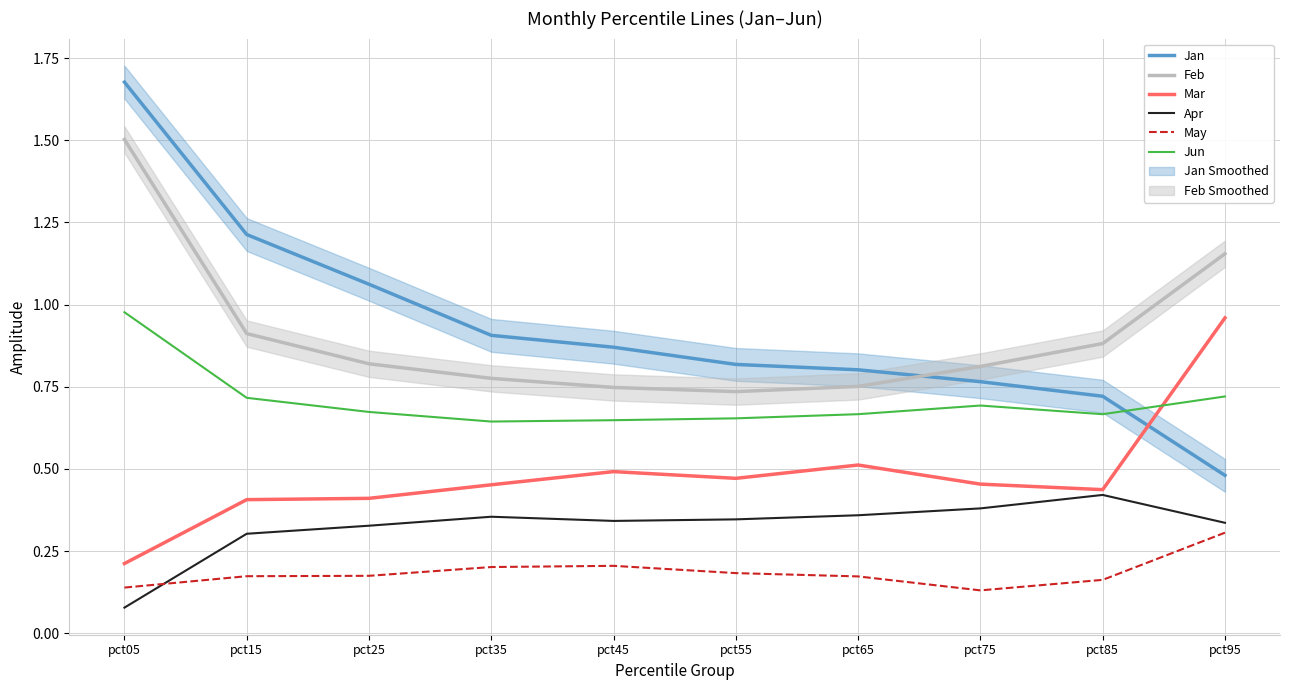

Reading left to right, list all the values displayed in this chart.

Jan: 1.7	1.2	1.1	0.9	0.9	0.8	0.8	0.8	0.7	0.5
Feb: 1.5	0.9	0.8	0.8	0.7	0.7	0.8	0.8	0.9	1.2
Mar: 0.2	0.4	0.4	0.5	0.5	0.5	0.5	0.5	0.4	1.0
Apr: 0.1	0.3	0.3	0.4	0.3	0.3	0.4	0.4	0.4	0.3
May: 0.1	0.2	0.2	0.2	0.2	0.2	0.2	0.1	0.2	0.3
Jun: 1.0	0.7	0.7	0.6	0.6	0.7	0.7	0.7	0.7	0.7